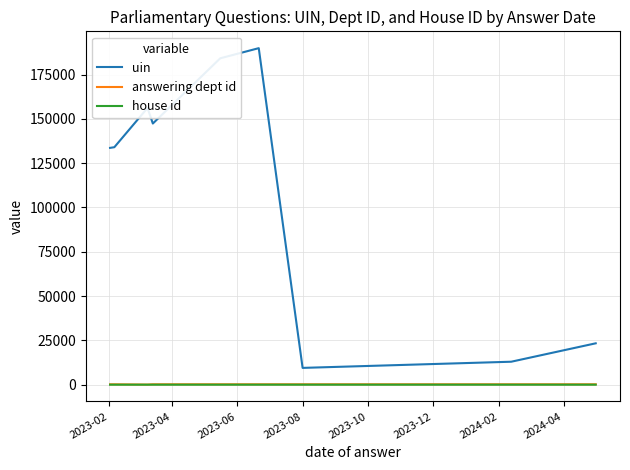

How many interior local peaks does the uin series have?

2